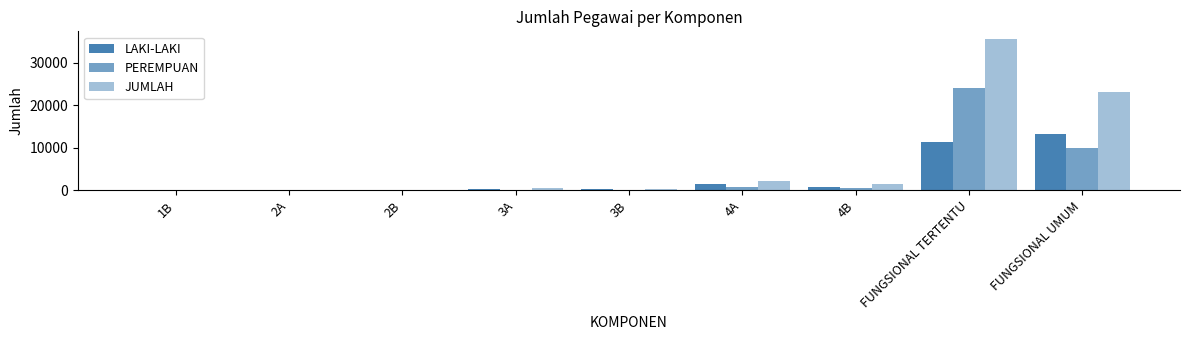

How many groups of bars are there?

9